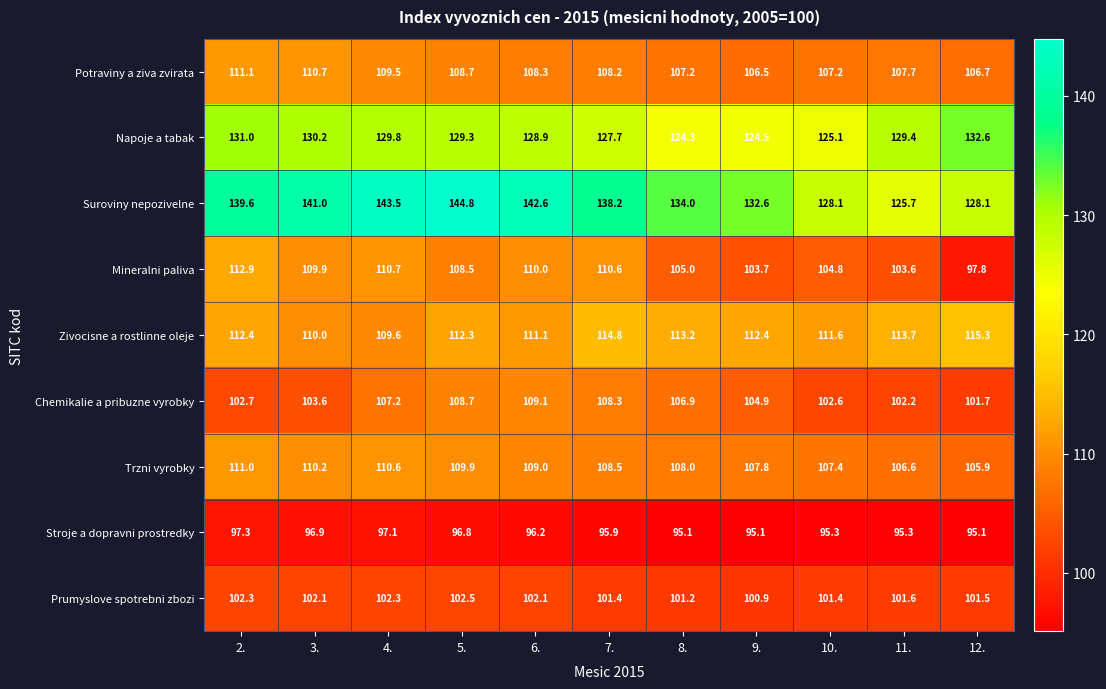

What is the average value of the Prumyslove spotrebni zbozi series?

101.8